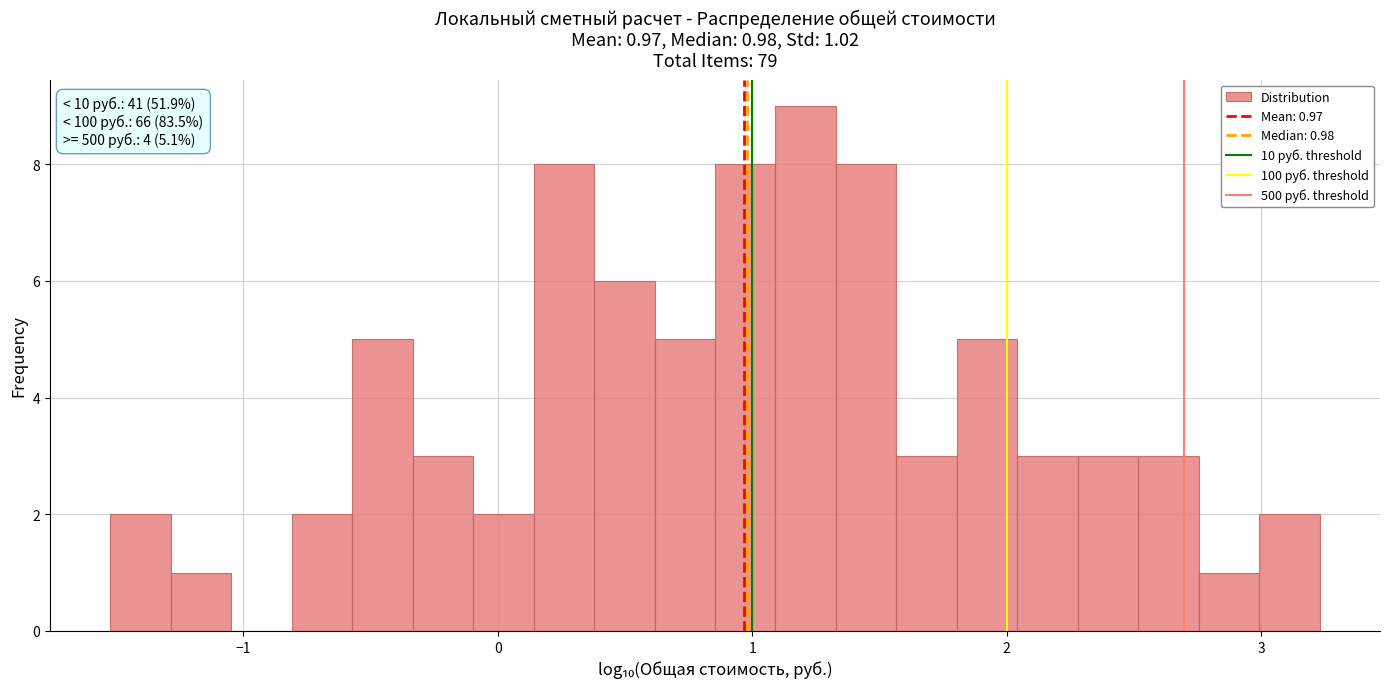

Read against the x-axis, roughly where is the centre of the tallest bar?

1.2